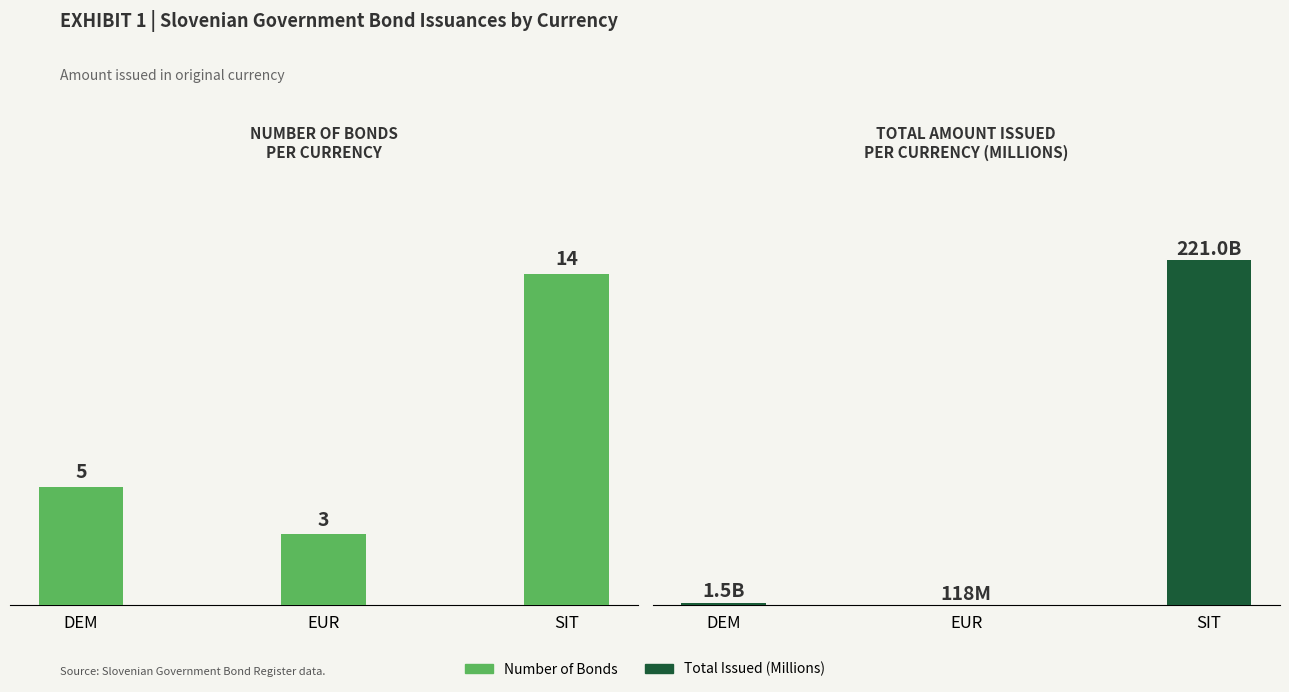

What is the maximum value shown in the chart?

221044.9